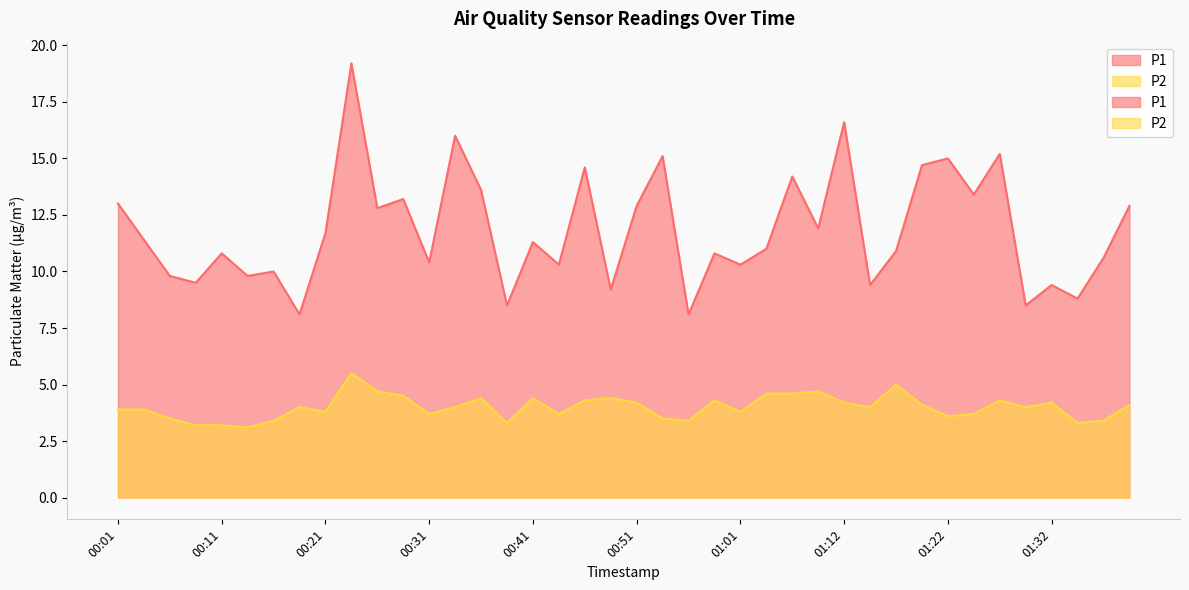

At which category is the sum across all series the highest?

00:24